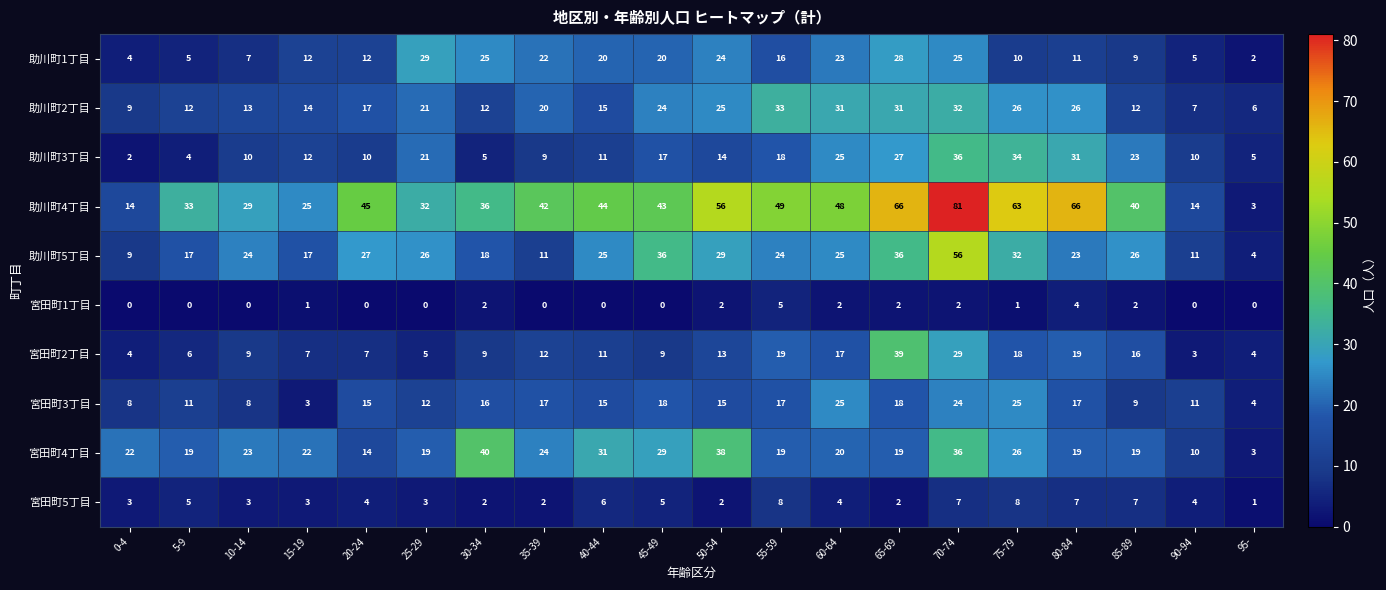

List the series in order of their peak value, highest first.

助川町4丁目, 助川町5丁目, 宮田町4丁目, 宮田町2丁目, 助川町3丁目, 助川町2丁目, 助川町1丁目, 宮田町3丁目, 宮田町5丁目, 宮田町1丁目